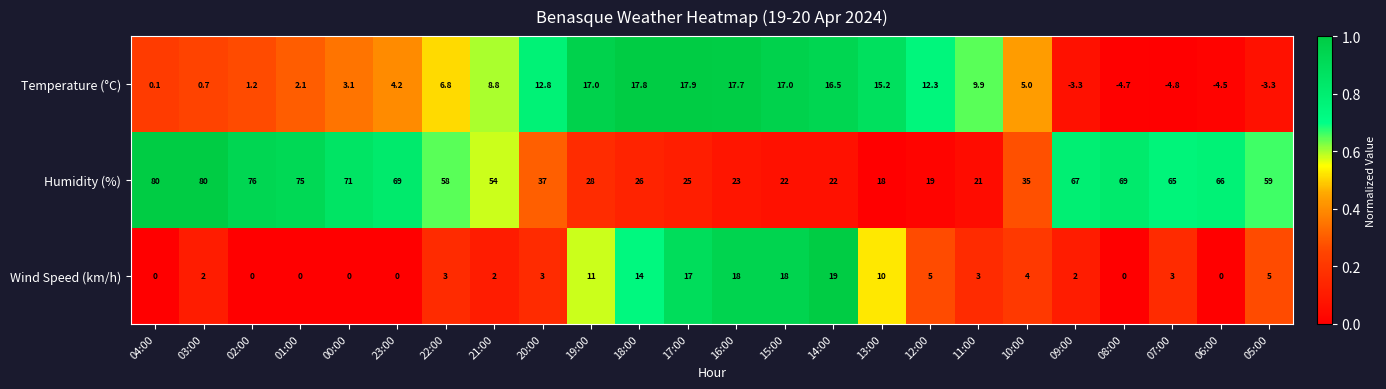

Count the number of data series in this chart.

3